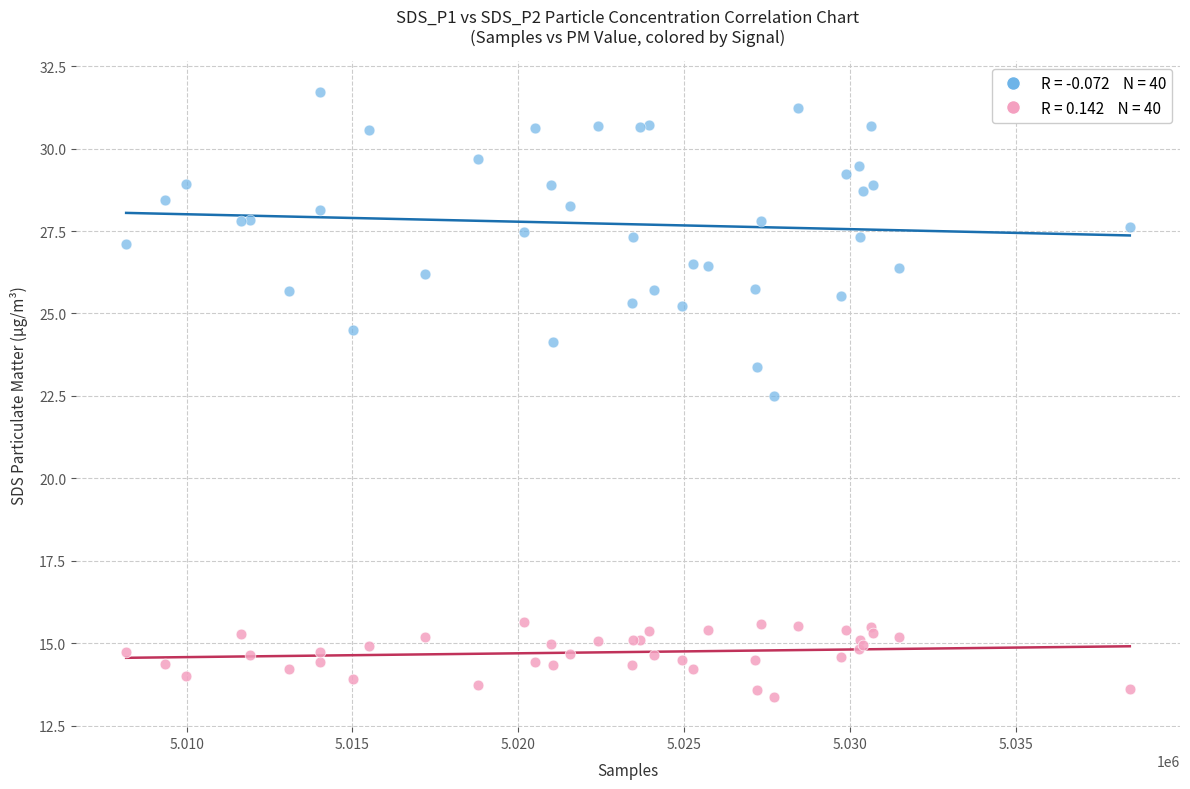

Across all series, what Y value is closest to 22?

22.5